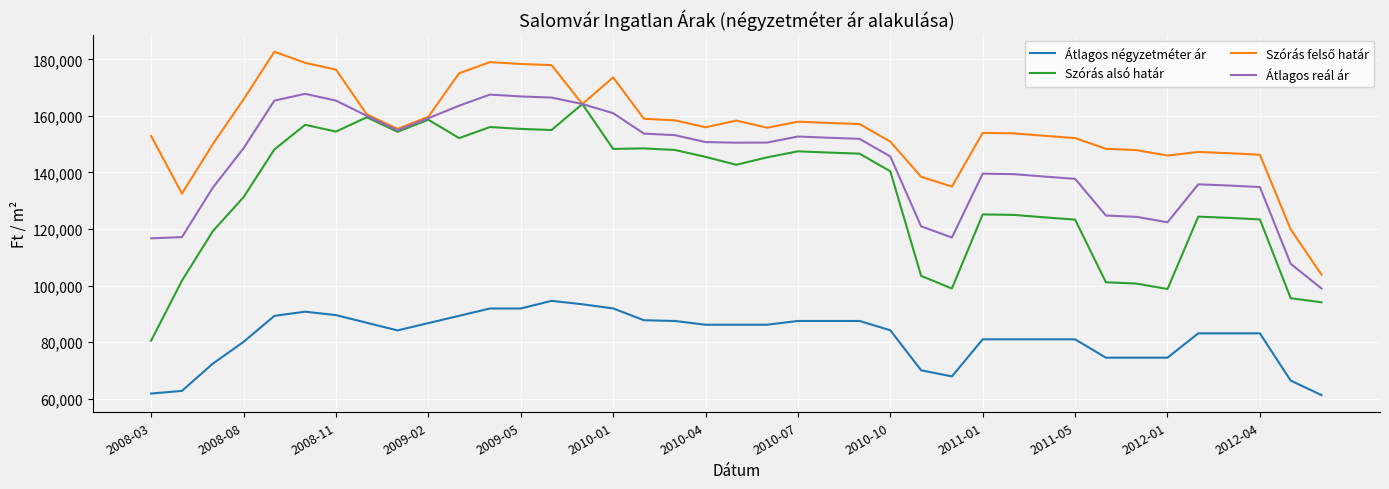

How many lines are shown in the chart?

4